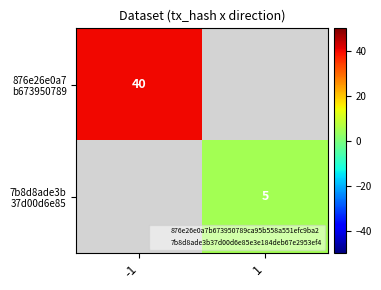

Which series has the widest spread of values?

876e26e0a7 b673950789